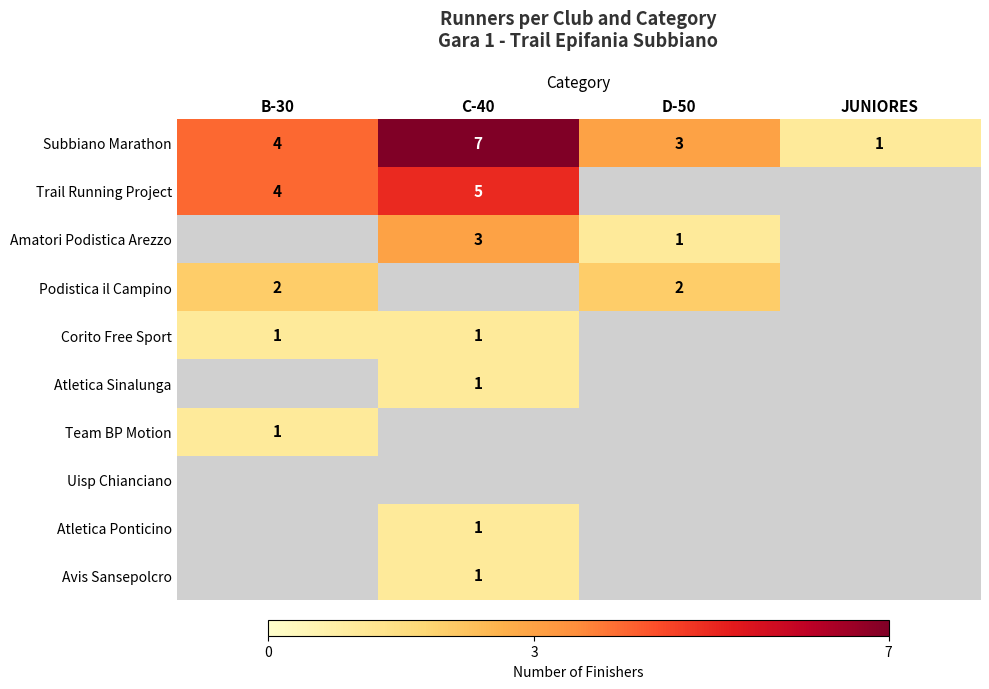

At which label does Subbiano Marathon reach its peak?

C-40